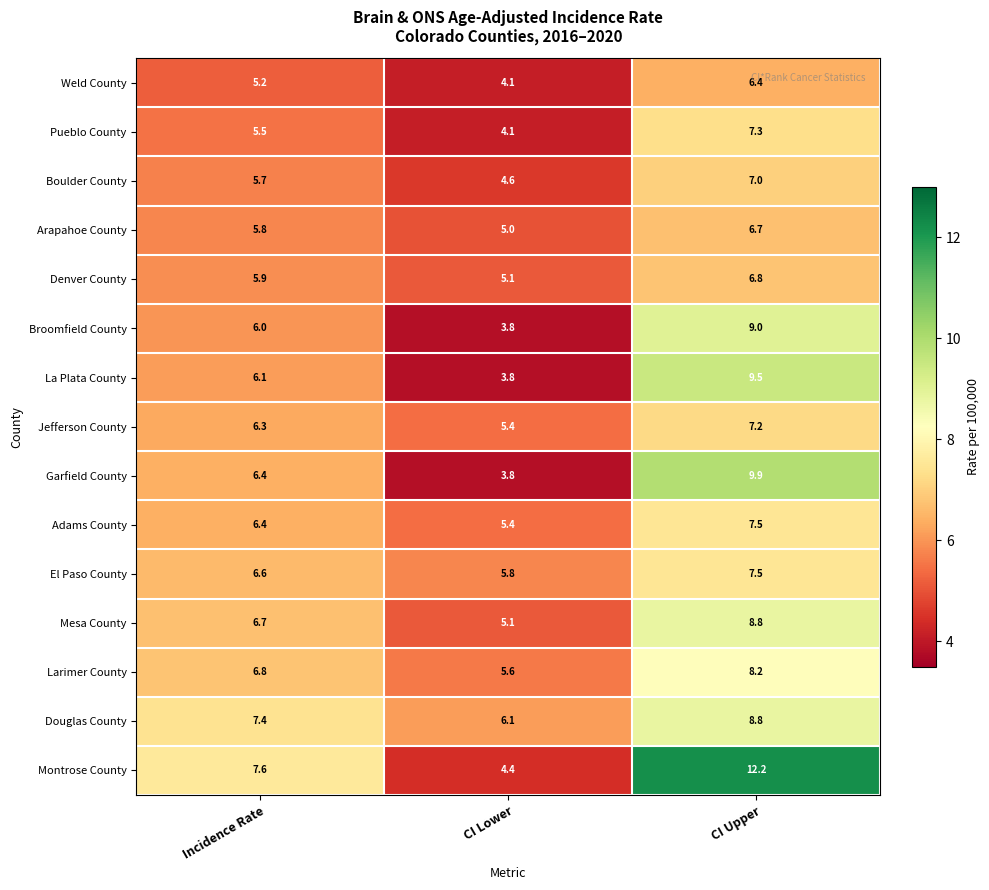

List the labels in order of Jefferson County value, smallest first.

CI Lower, Incidence Rate, CI Upper